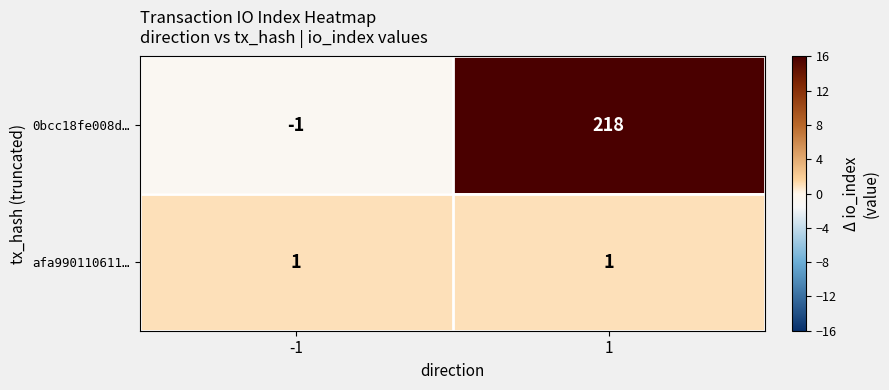

List the series in order of their peak value, highest first.

0bcc18fe008d…, afa990110611…